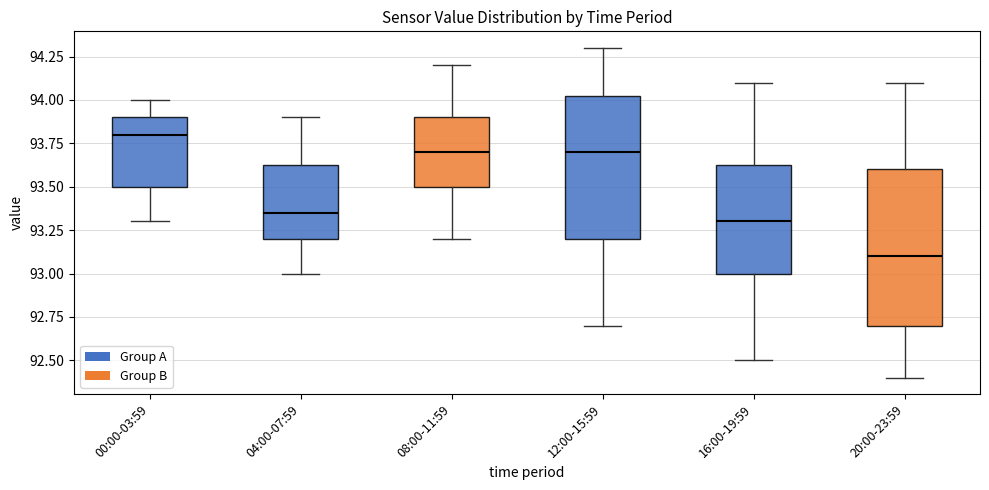

Comparing the boxes themselves (not the whiskers), which one is the tallest?

20:00-23:59